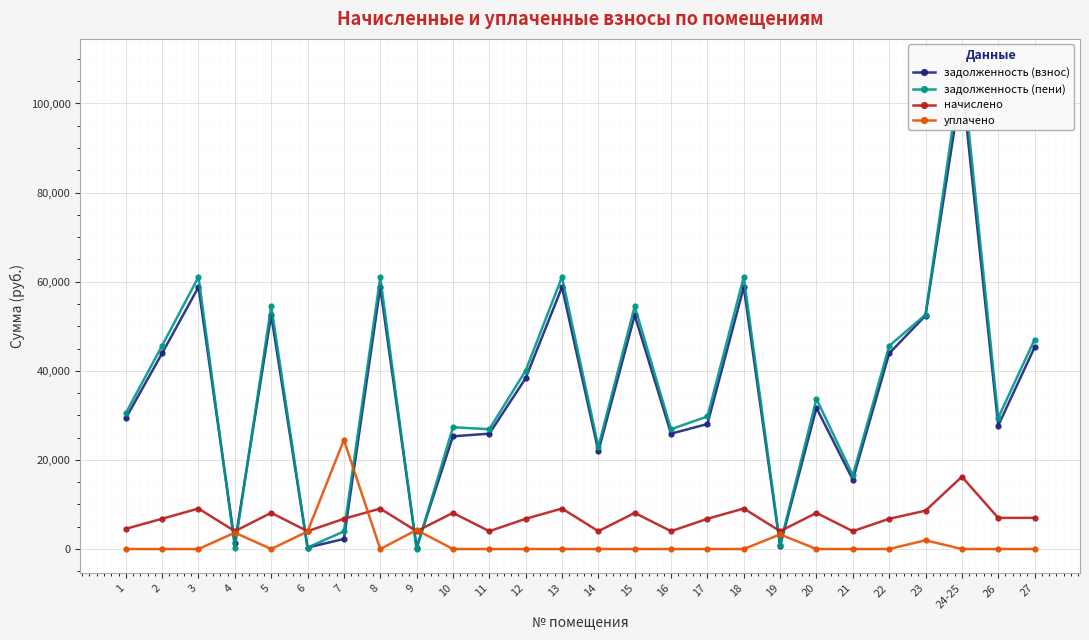

At 17, list the series in order from largest to smallest.

задолженность (пени), задолженность (взнос), начислено, уплачено